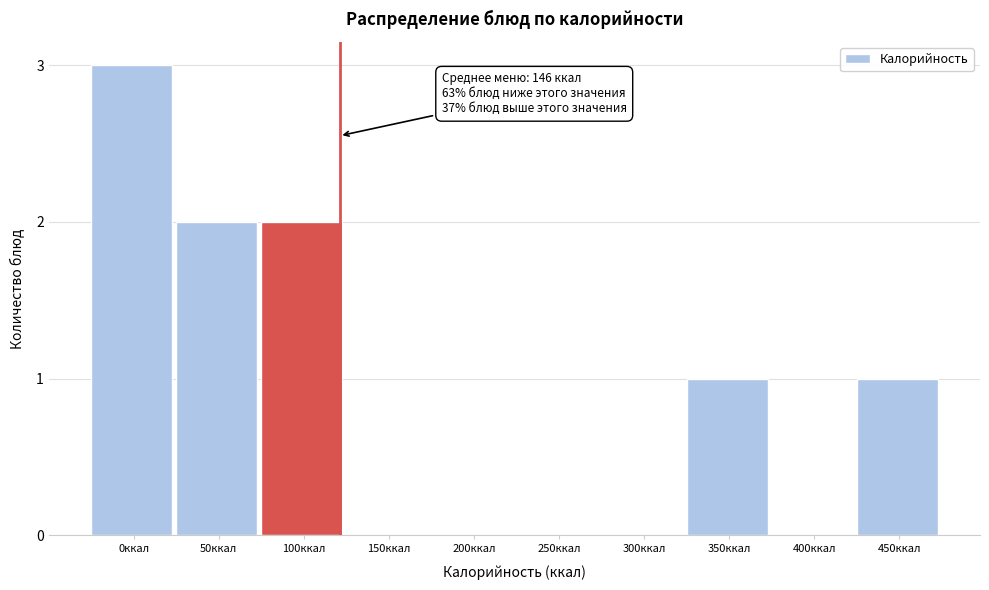

Reading left to right, what are all the values shown in this chart?

0ккал=3	50ккал=2	100ккал=2	150ккал=0	200ккал=0	250ккал=0	300ккал=0	350ккал=1	400ккал=0	450ккал=1